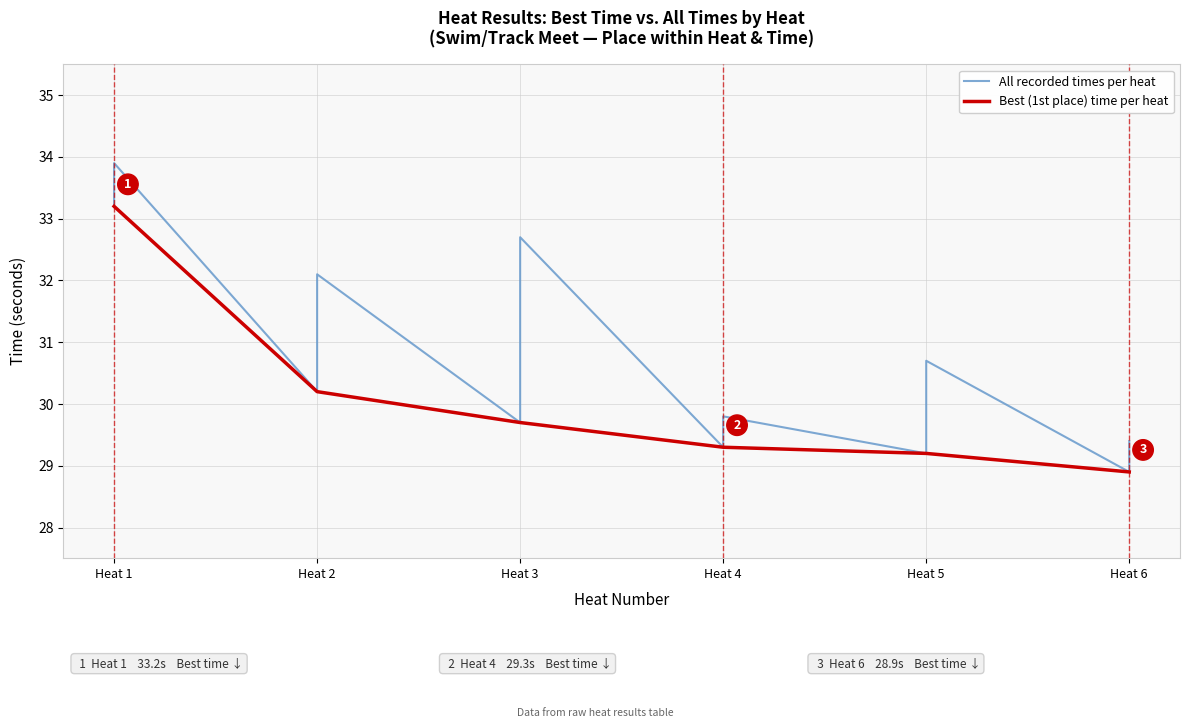

List the labels in order of value, largest first.

Heat 1, Heat 2, Heat 3, Heat 4, Heat 5, Heat 6